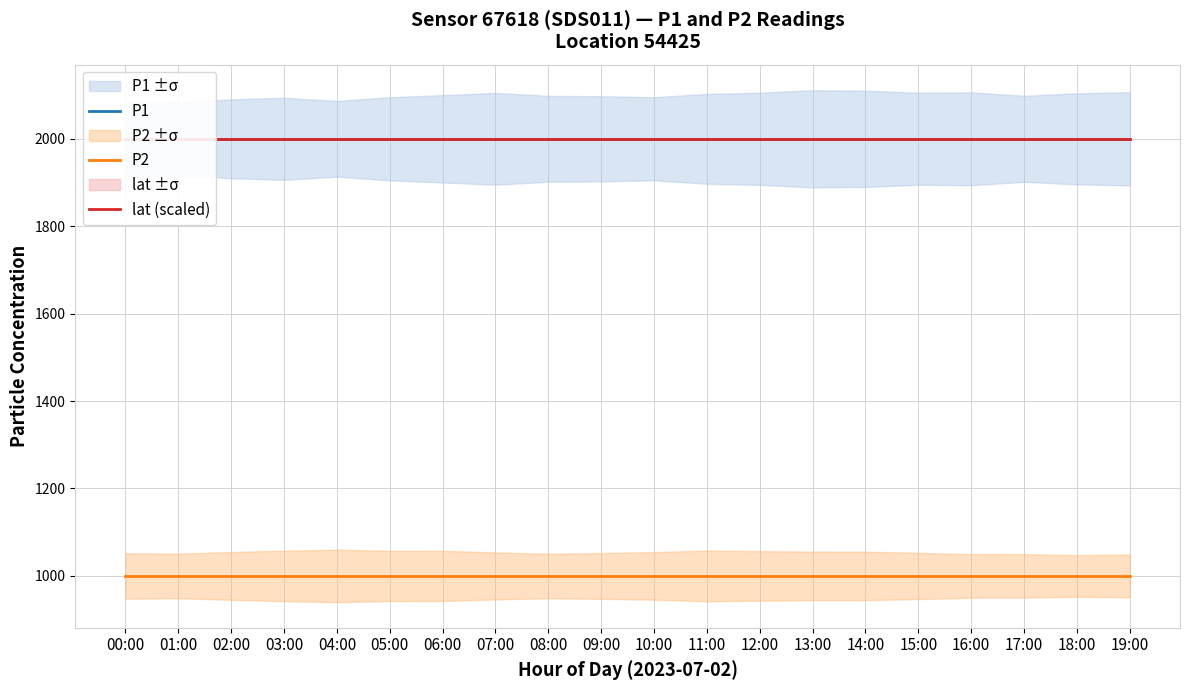

True or false: P1 has more than 0 points higher than both neighbors.

False